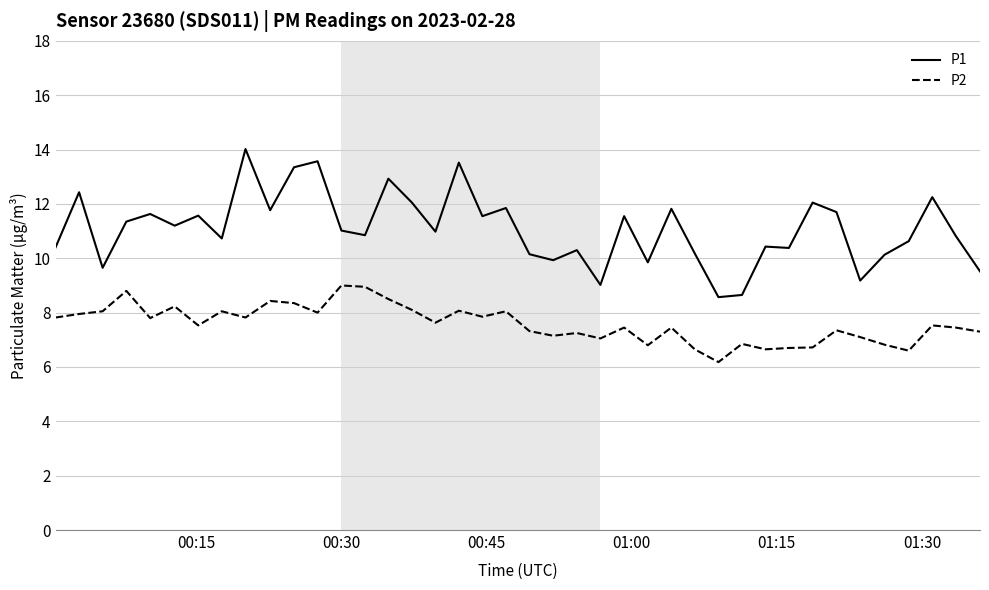

True or false: P1 and P2 intersect in this chart.

False